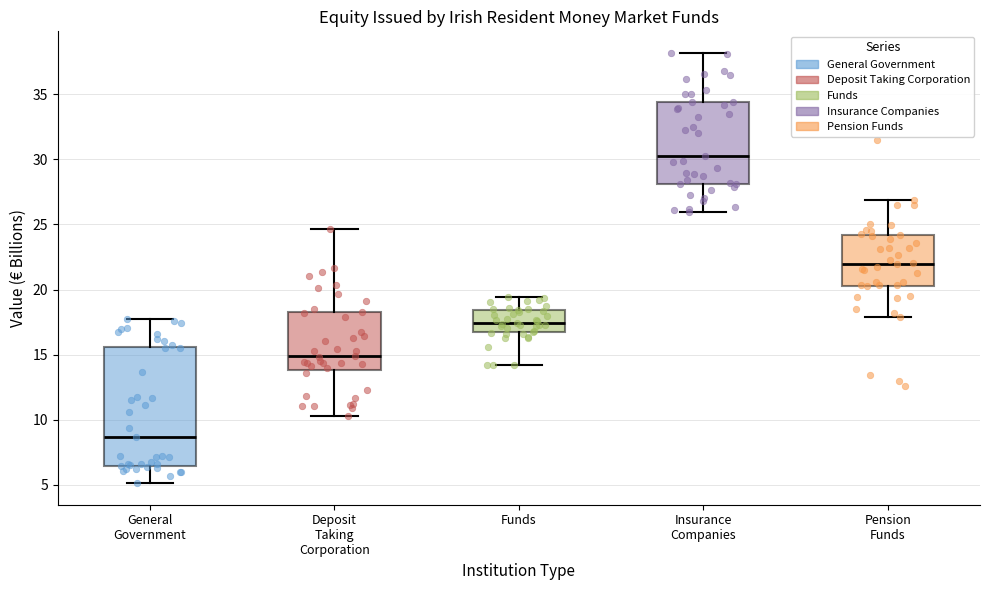

Where is the lower edge of the box for Deposit Taking Corporation on the y-axis? The values are not printed on the chart, so give them approximately, as read against the axis.

14.0